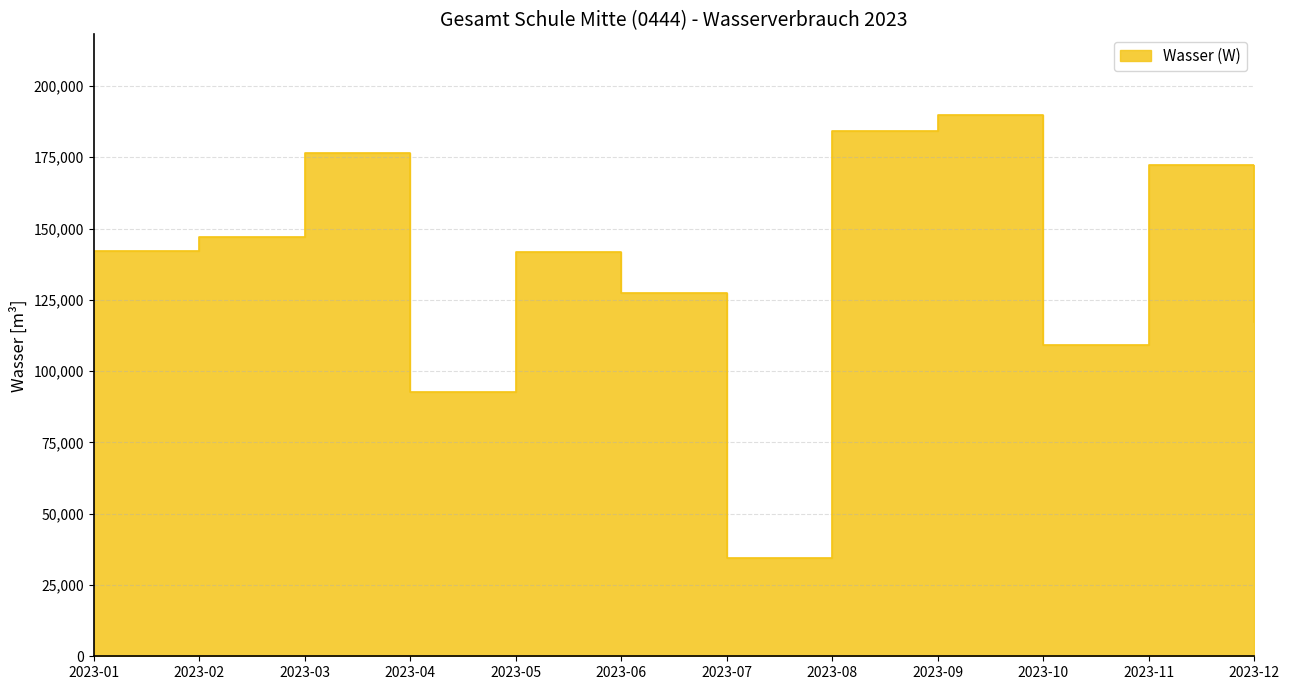

What is the average value?

136179